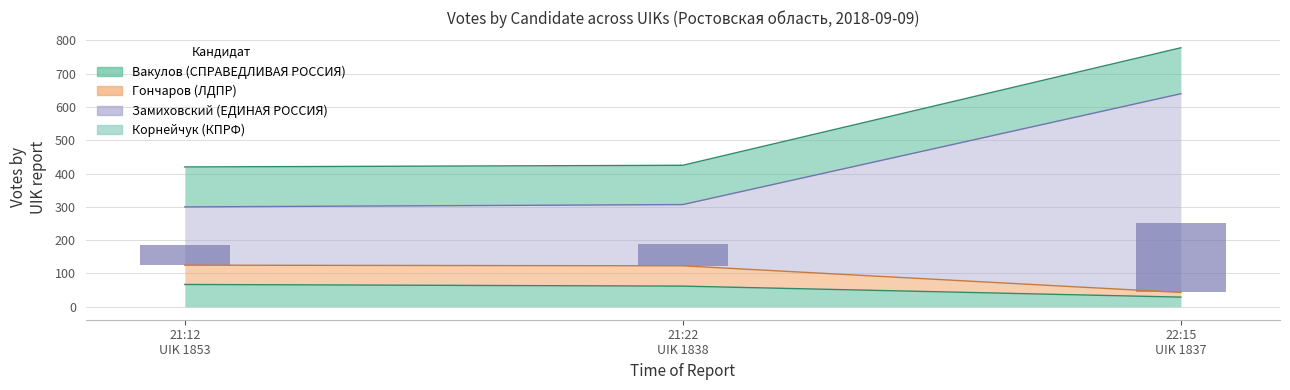

Between 21:22
UIK 1838 and 22:15
UIK 1837, which is larger?

21:22
UIK 1838